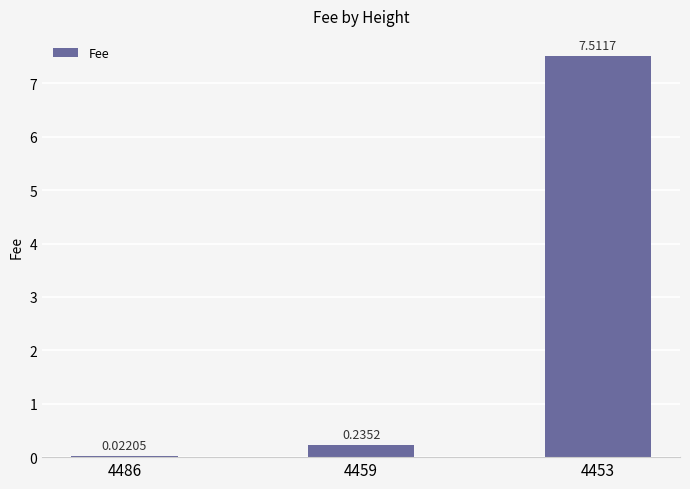

What is the change in value from 4486 to 4459?

+0.2